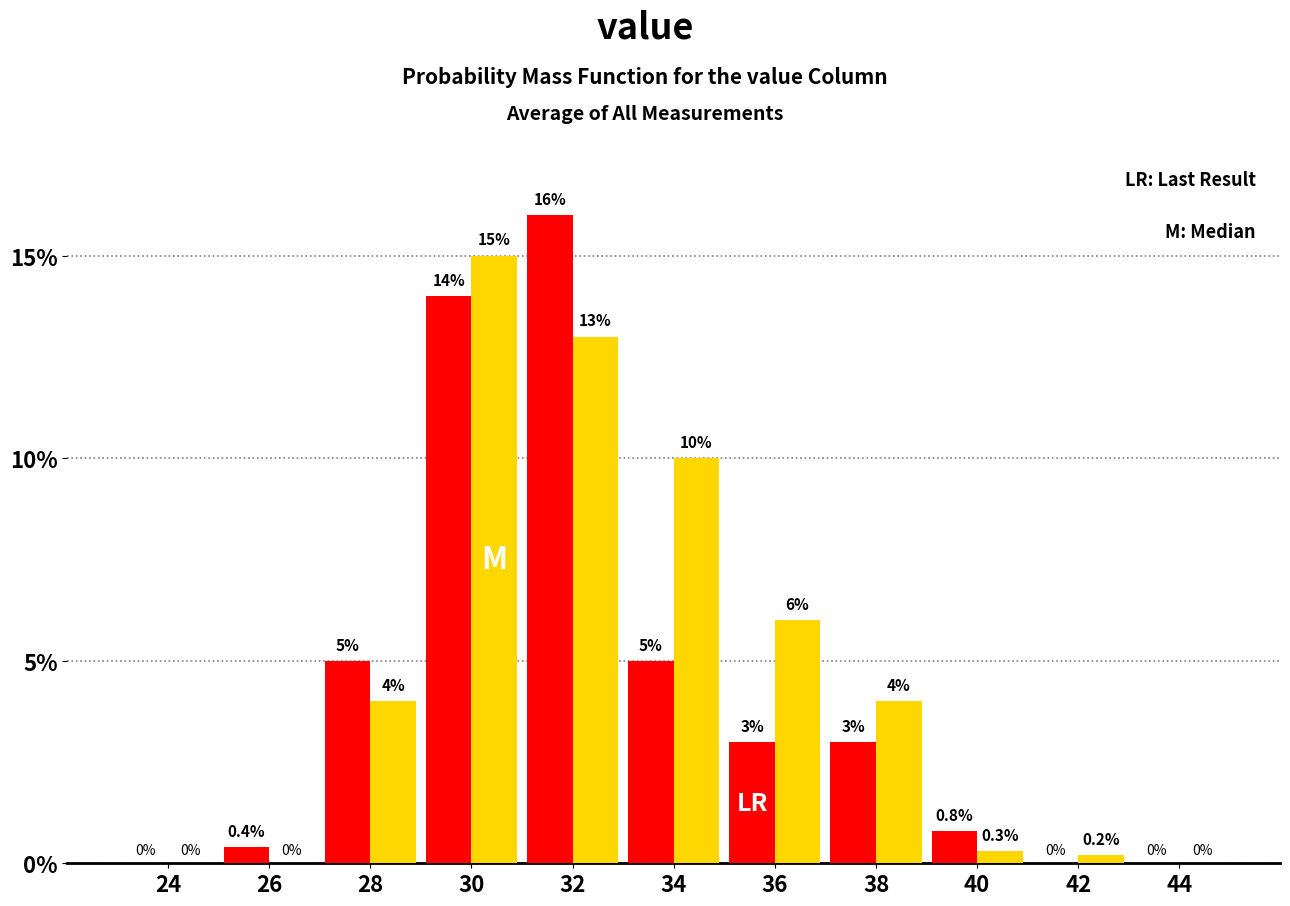

What is the total value across all series at 28?

9.0